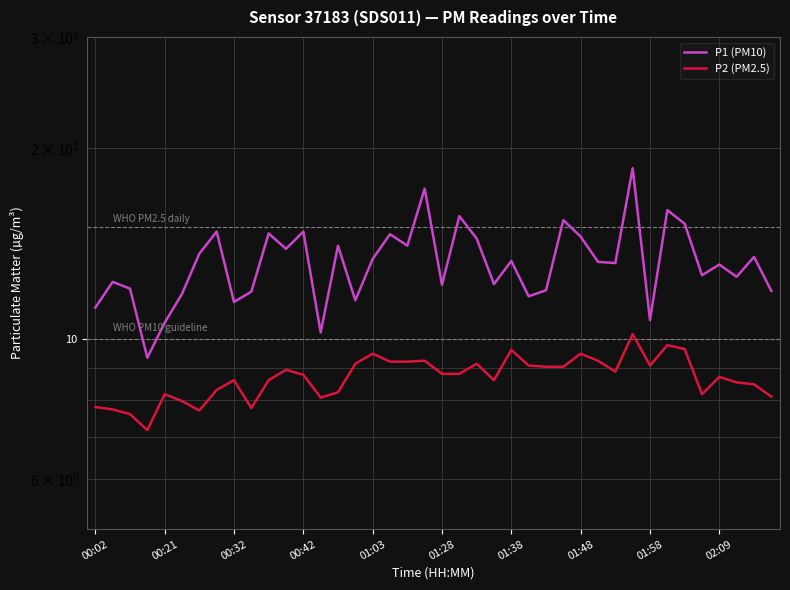

Is the value of P2 (PM2.5) at 13 greater than the value of P1 (PM10) at 22?

No